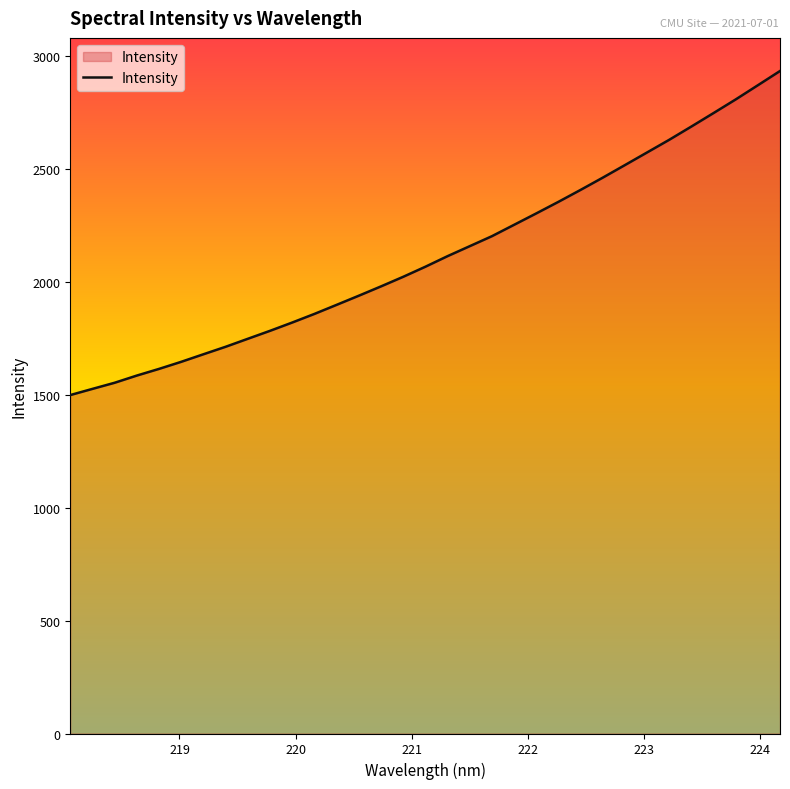

True or false: there are more than 1 points higher than both neighbors.

False